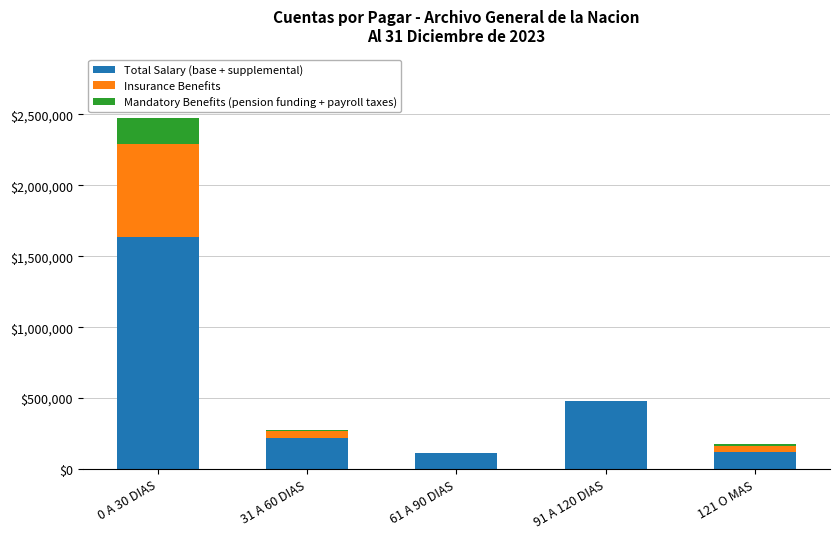

The Total Salary (base + supplemental) series shows 323184.7 at 91 A 120 DIAS. True or false?

False